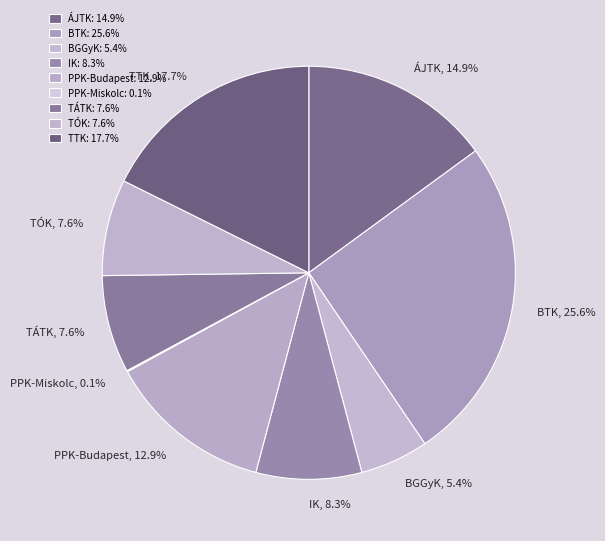

Is the sum of BGGyK and TÁTK greater than half?

No